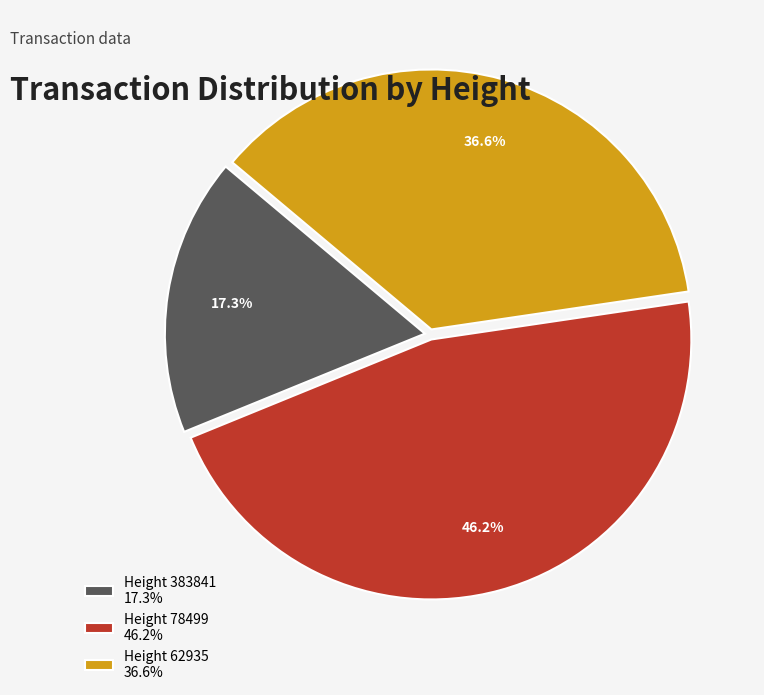

How many segments does this pie chart have?

3